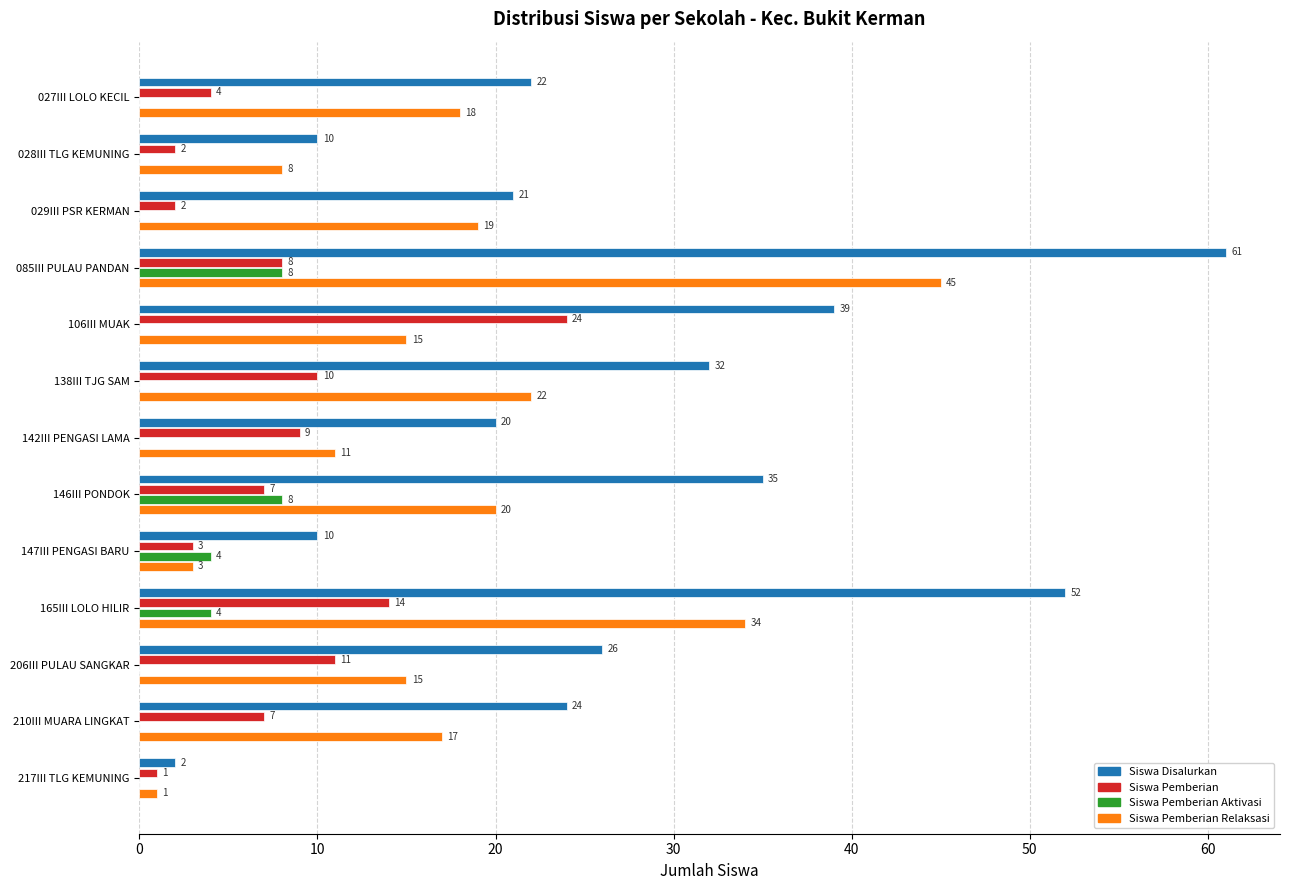

Which series changed the most between 085III PULAU PANDAN and 217III TLG KEMUNING?

Siswa Disalurkan